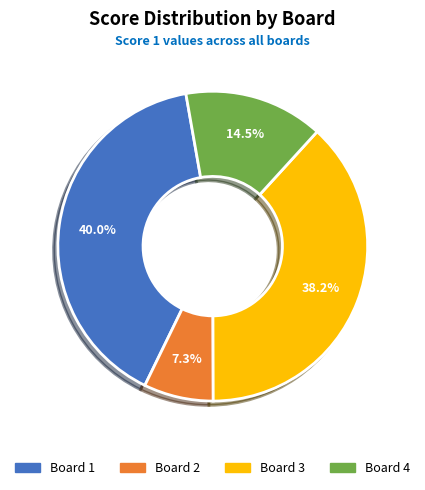

Combined, do Board 3 and Board 2 account for over 50%?

No